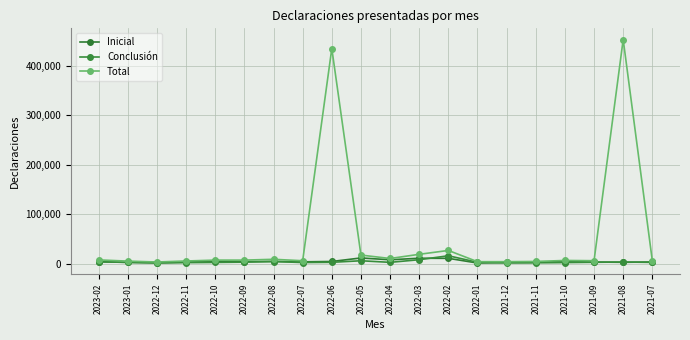

True or false: Total and Inicial intersect in this chart.

False